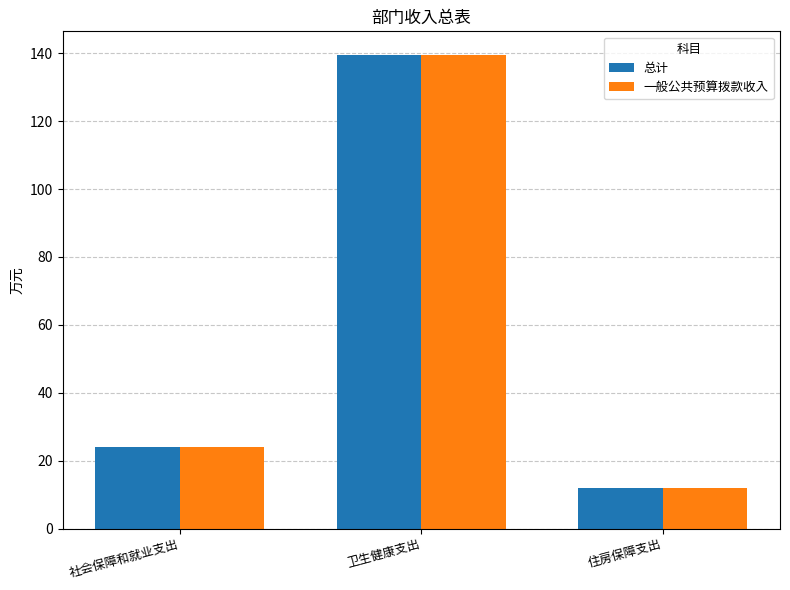

Rank the categories by 总计 value from lowest to highest.

住房保障支出, 社会保障和就业支出, 卫生健康支出